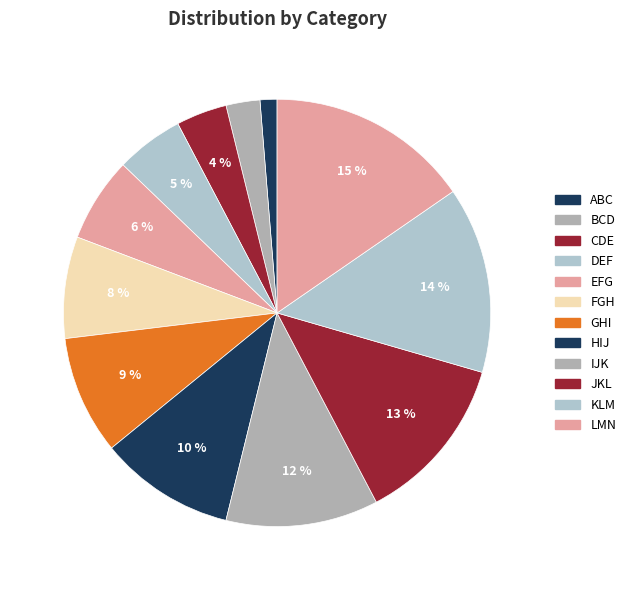

Is there a majority slice in this chart?

No